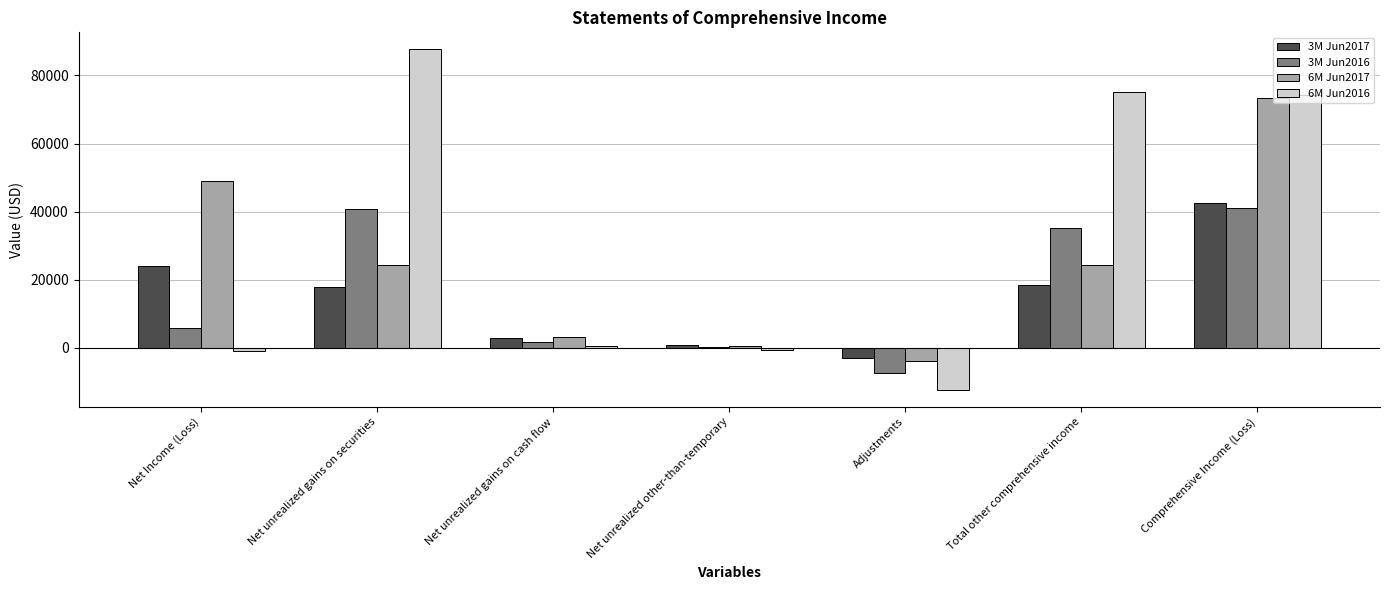

What is the sum of the 6M Jun2016 values at Net unrealized gains on securities and Comprehensive Income (Loss)?

161857